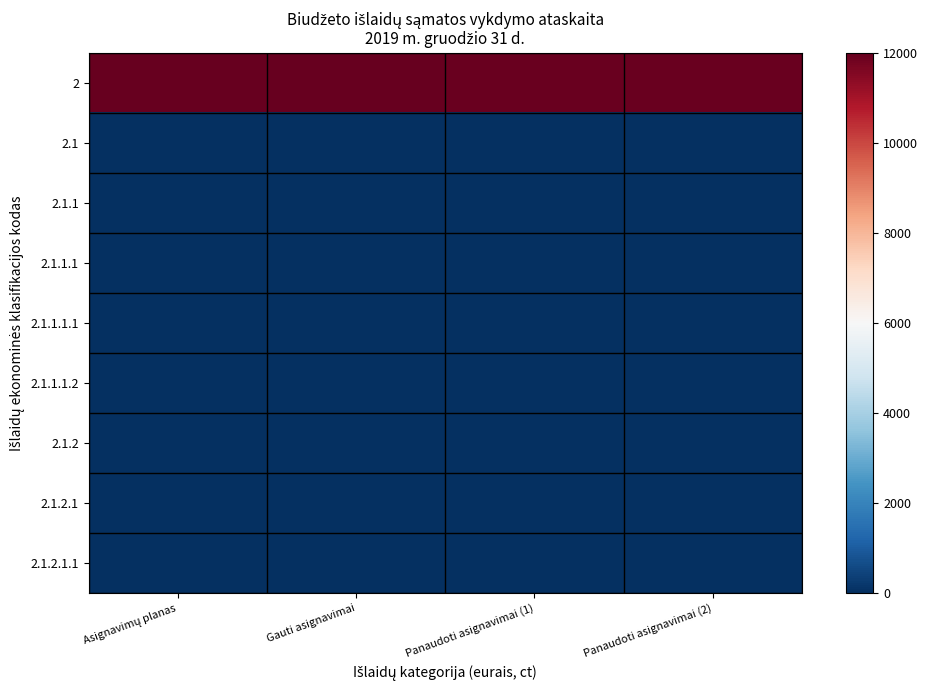

Which series changed the most between Panaudoti asignavimai (1) and Panaudoti asignavimai (2)?

2